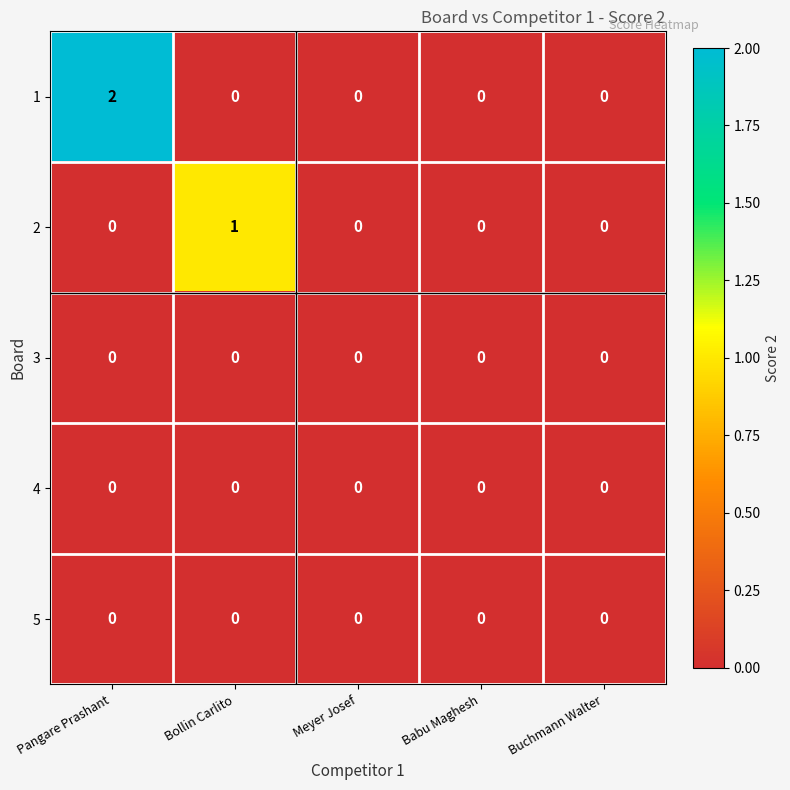

Reading left to right, what are all the values shown in this chart?

1: 2	0	0	0	0
2: 0	1	0	0	0
3: 0	0	0	0	0
4: 0	0	0	0	0
5: 0	0	0	0	0